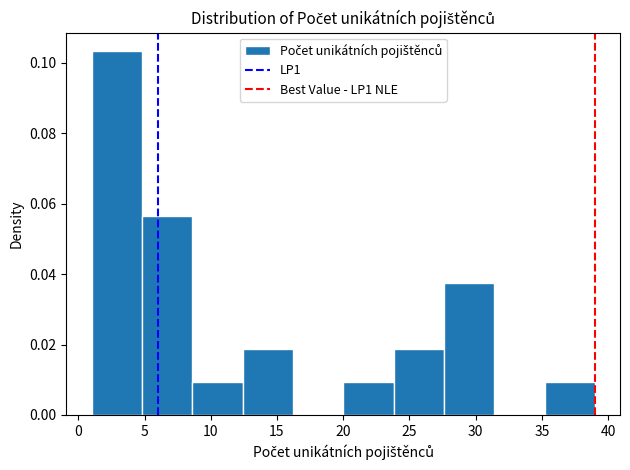

Reading left to right, list every bar in this chart as the range it spans on the x-axis followed by its height. Neither the bar edges nor the heights are printed on the chart, so give them approximately, as read against the axes.

1.0 to 4.8: 0.104
4.8 to 8.6: 0.056
8.6 to 12.4: 0.010
12.4 to 16.2: 0.018
16.2 to 20.0: 0
20.0 to 23.8: 0.010
23.8 to 27.6: 0.018
27.6 to 31.4: 0.038
31.4 to 35.2: 0
35.2 to 39.0: 0.010